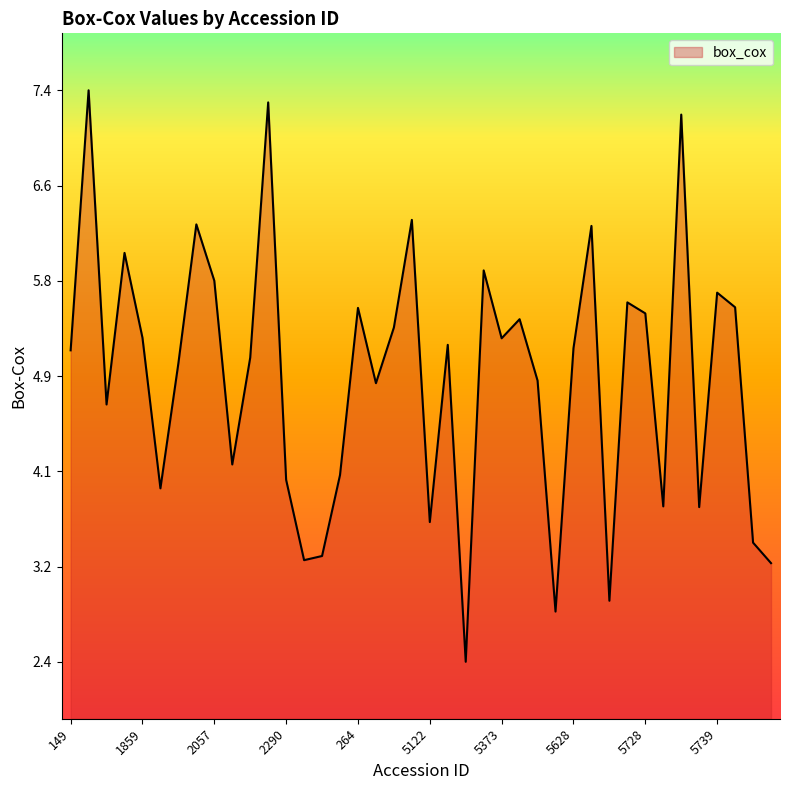

What is the difference between the maximum and minimum values?

5.0